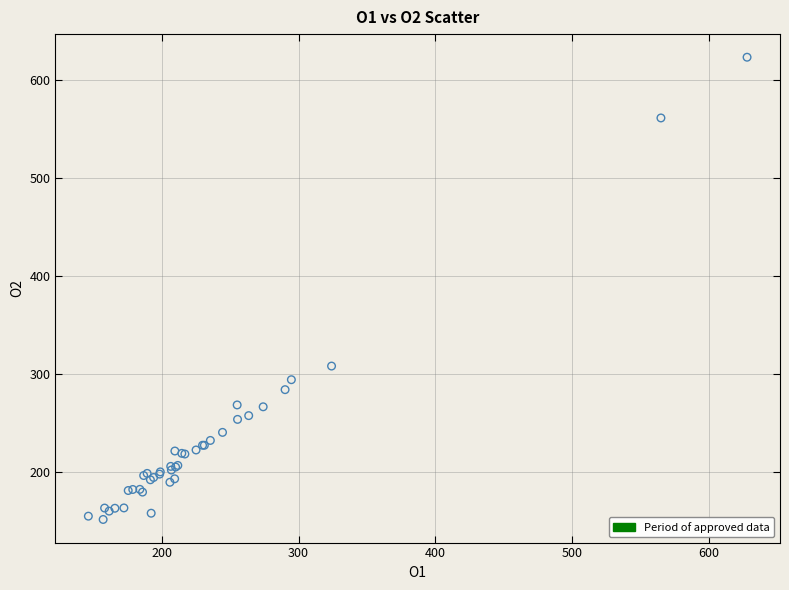

What Y value in the scatter plot is closest to 386?

307.7